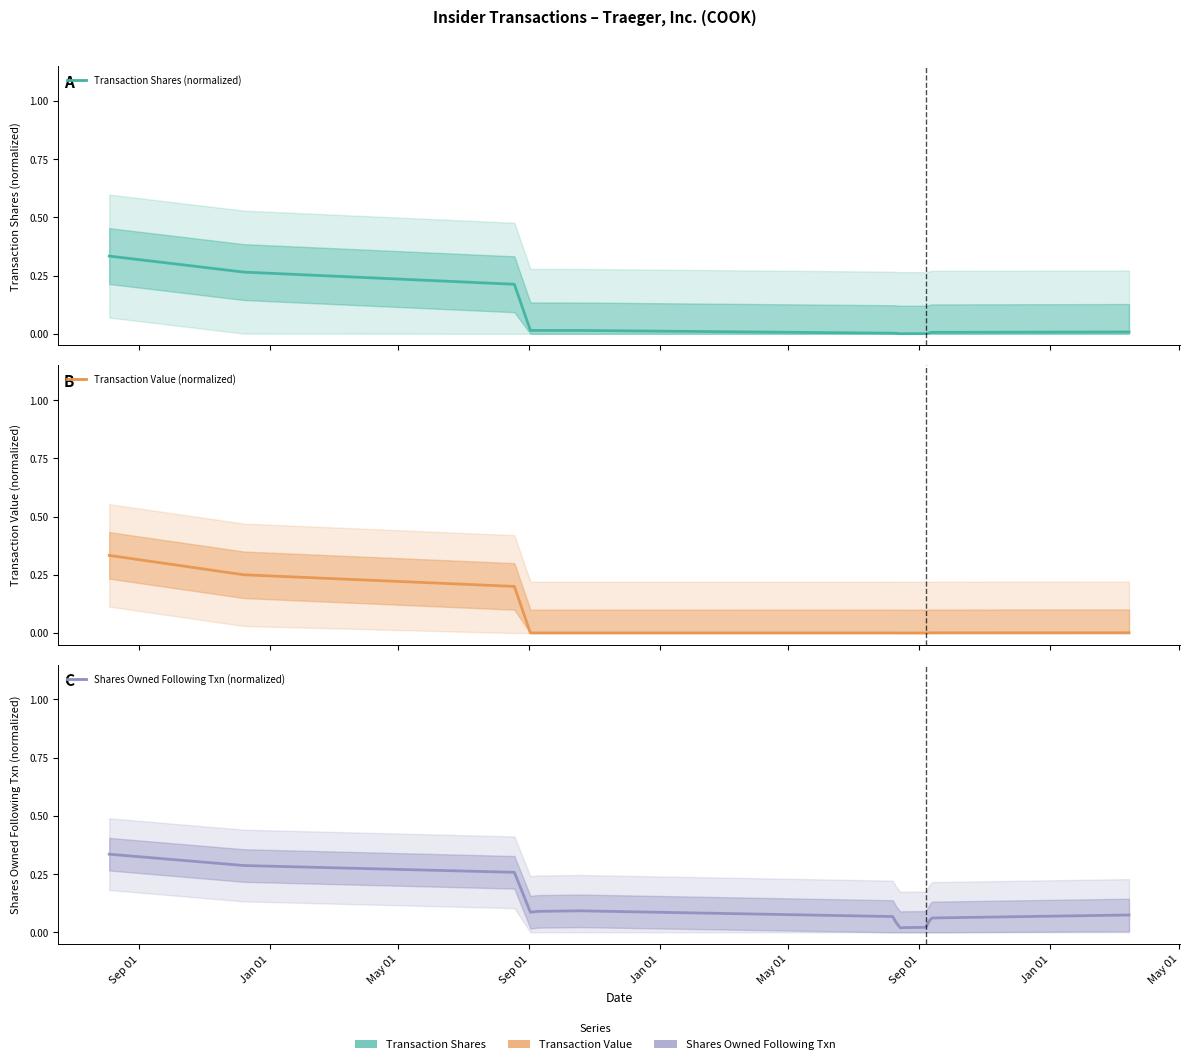

List the series in order of their peak value, lowest first.

Transaction Value (normalized), Transaction Shares (normalized), Shares Owned Following Txn (normalized)